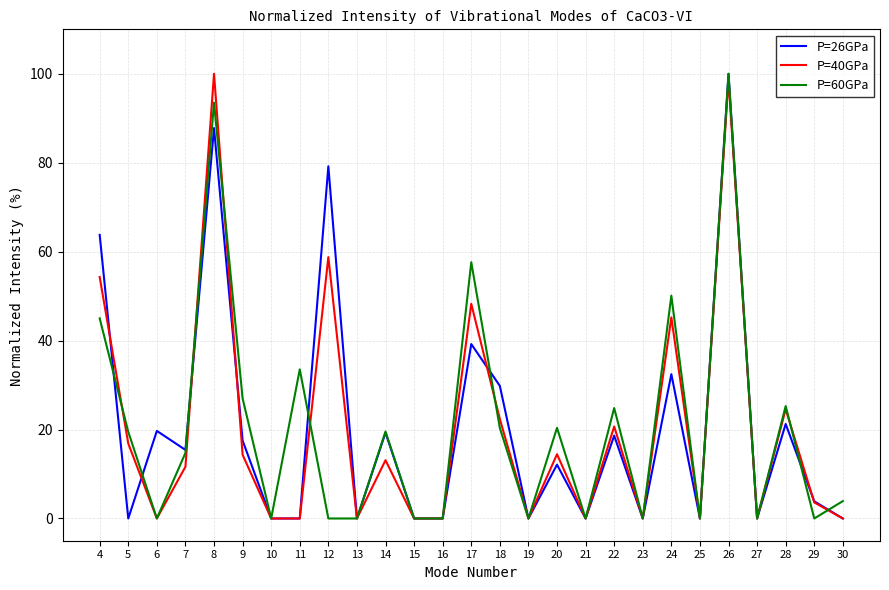

What is the spread (max minus min) of values at 7?

3.8